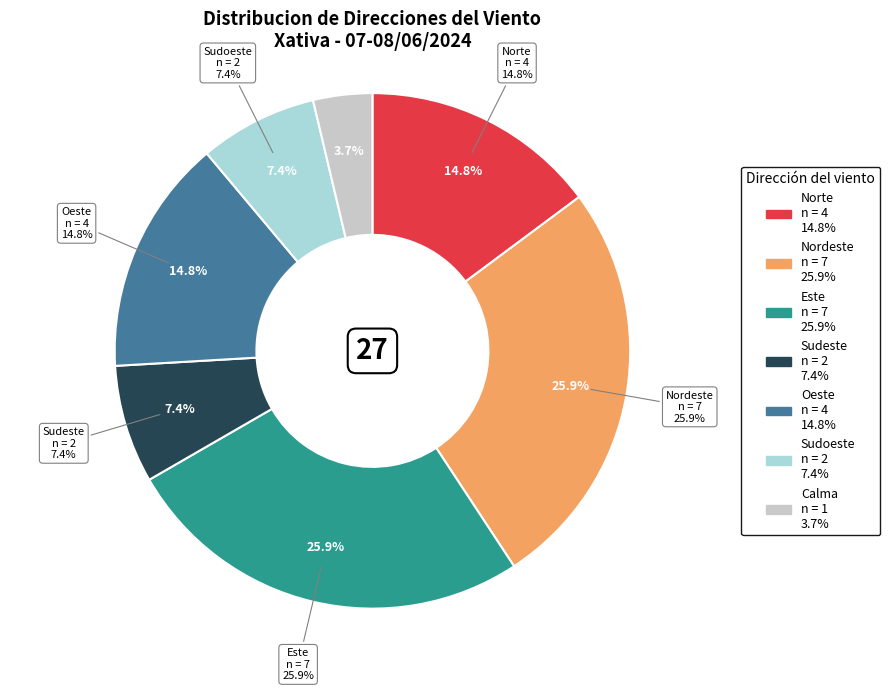

Rank the categories by value from highest to lowest.

Nordeste, Este, Norte, Oeste, Sudeste, Sudoeste, Calma